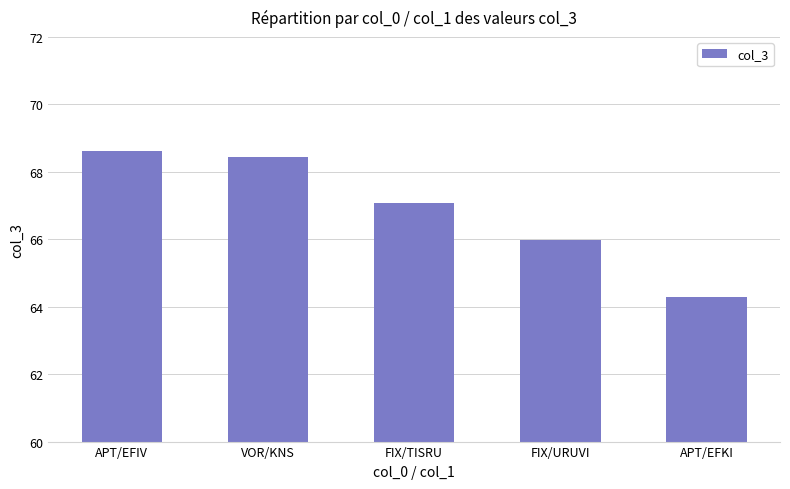

What is the change in value from FIX/TISRU to APT/EFKI?

-2.8